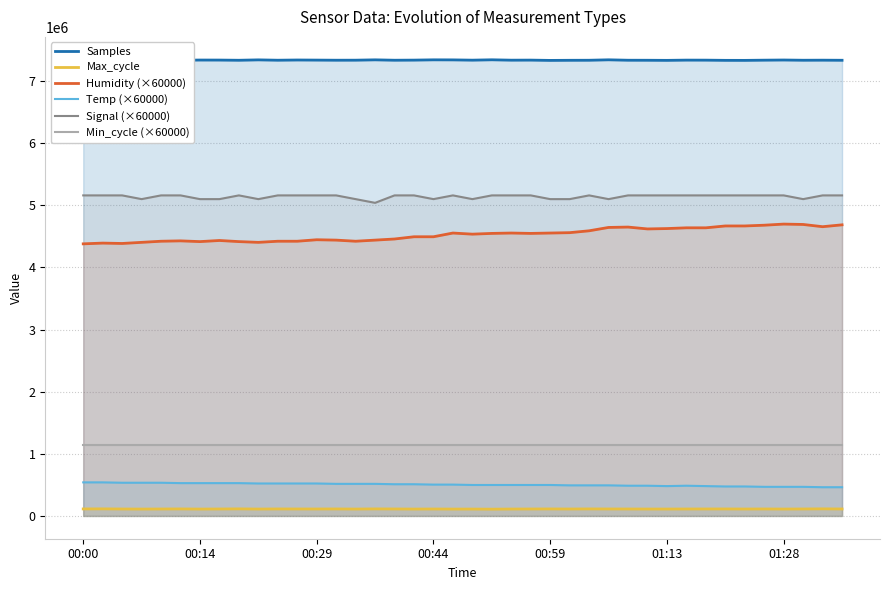

Rank the series by their maximum value, from lowest to highest.

Max_cycle, Temp (×60000), Min_cycle (×60000), Humidity (×60000), Signal (×60000), Samples